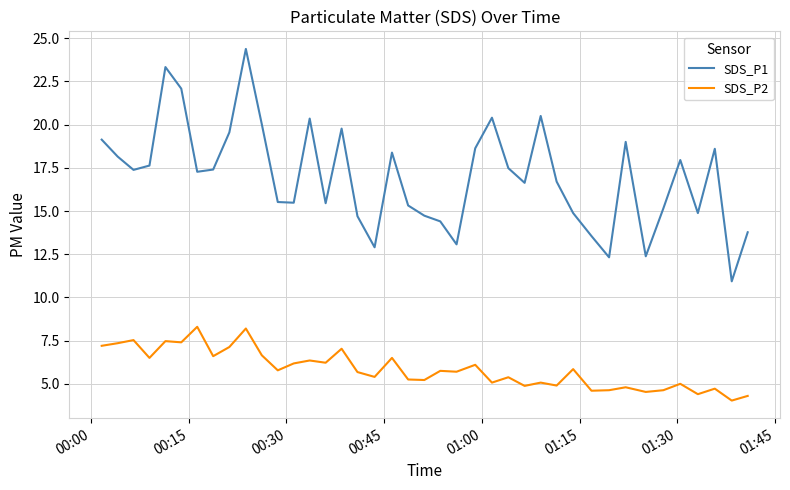

Which series has the largest total across all categories?

SDS_P1